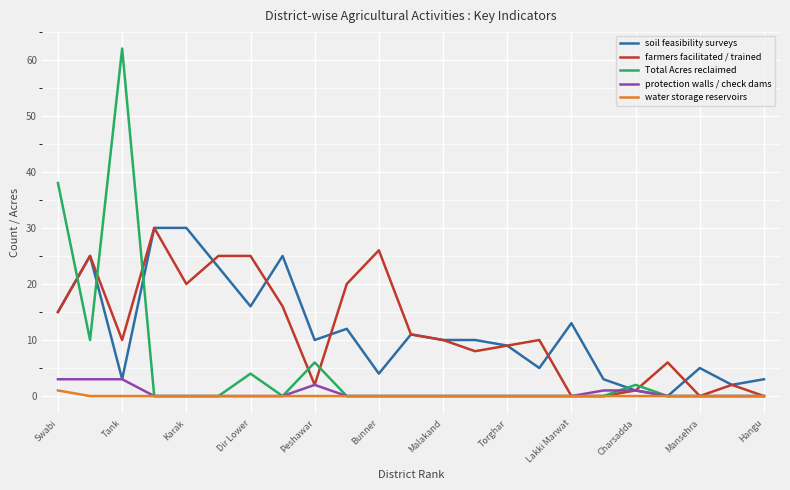

What is the greatest value displayed?

62